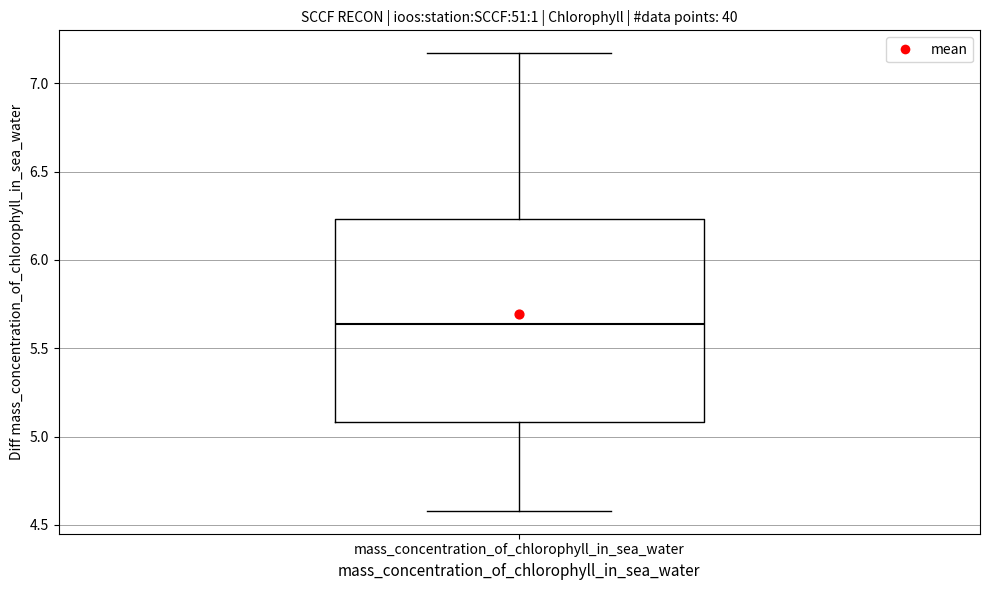

Read this box plot against the y-axis: the position of the median line, the range covered by the box, and the ends of both whiskers. The values are not printed on the chart, so give them approximately, as read against the axis.

median 5.65, box 5.10 to 6.25, whiskers 4.60 to 7.15